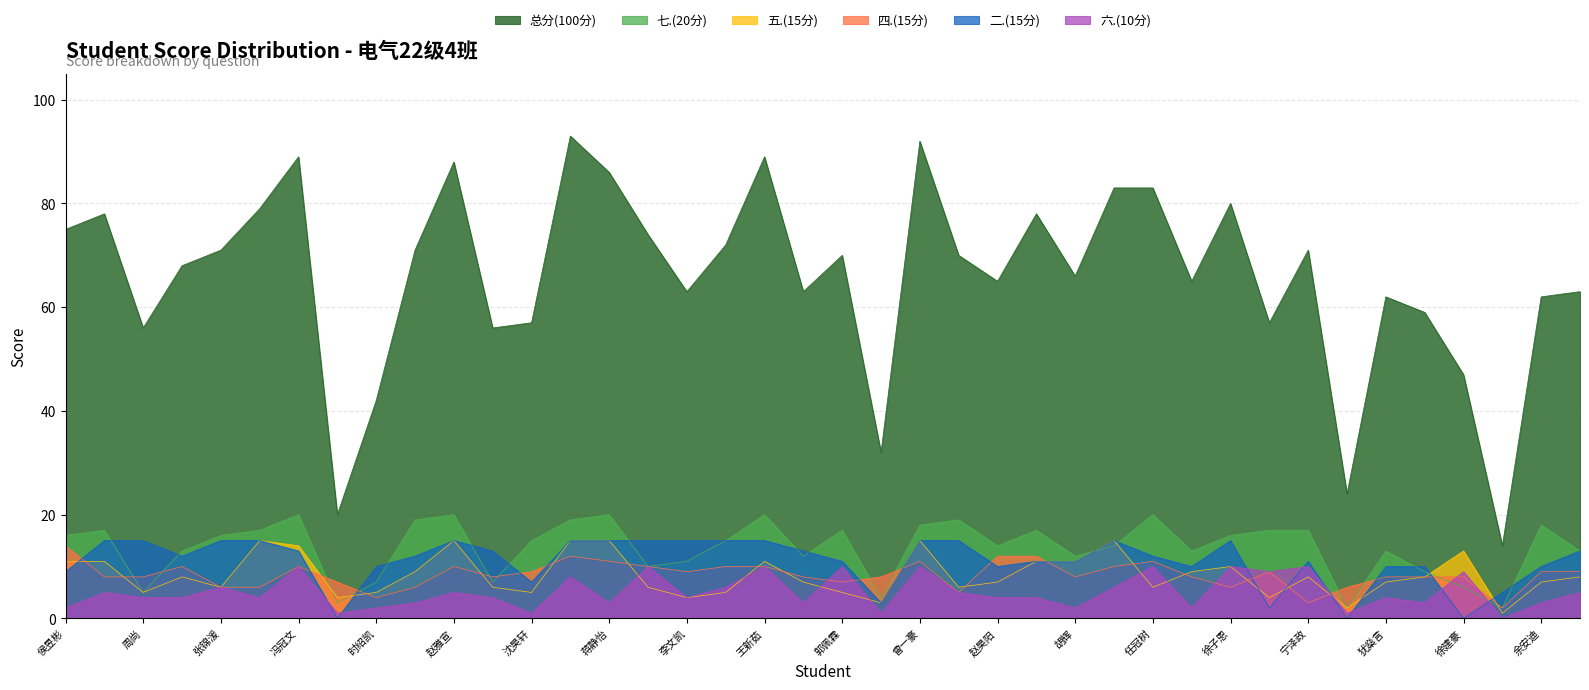

Read the 二.(15分) value at 宁泽政, to the nearest 10.

10